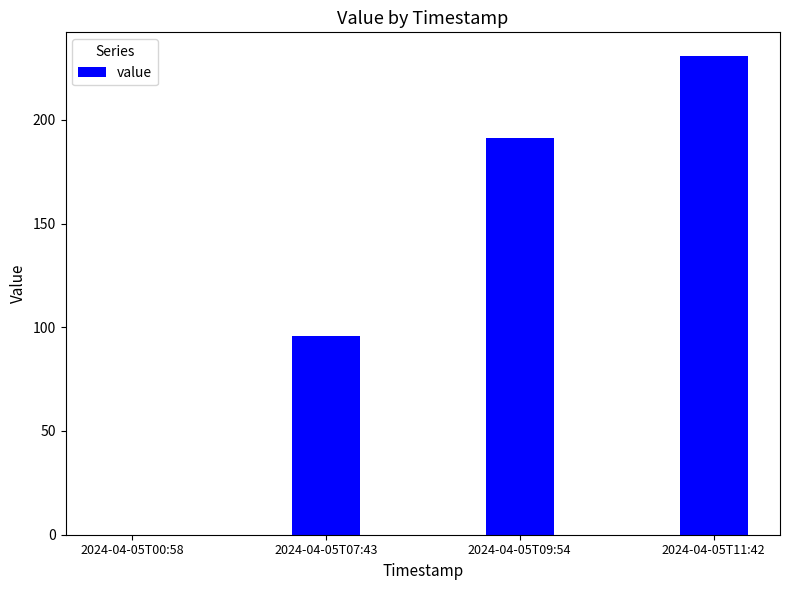

Which has a higher value, 2024-04-05T09:54 or 2024-04-05T07:43?

2024-04-05T09:54